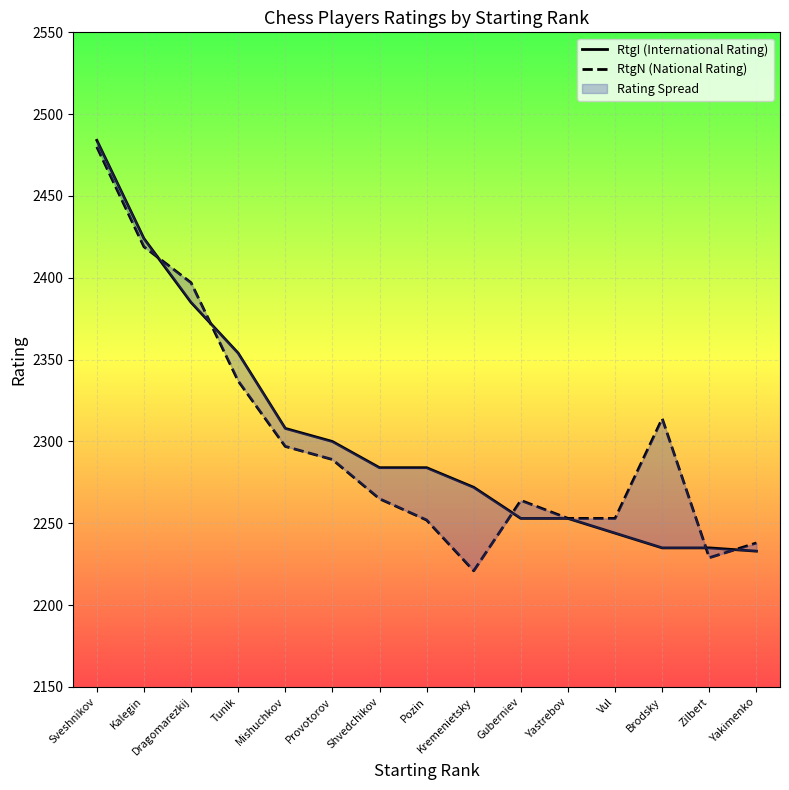

List the series in order of their overall mean, lowest first.

RtgN (National Rating), RtgI (International Rating)